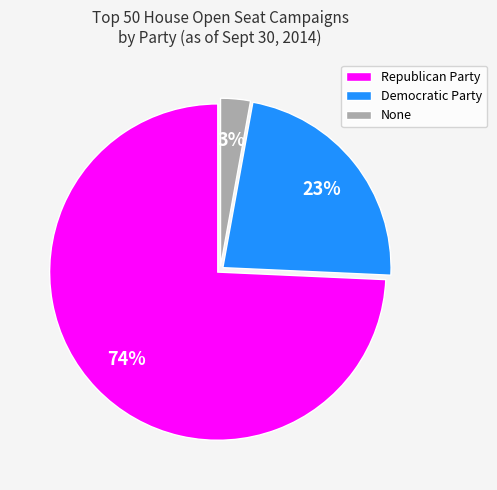

What is the smallest slice in the pie chart?

None